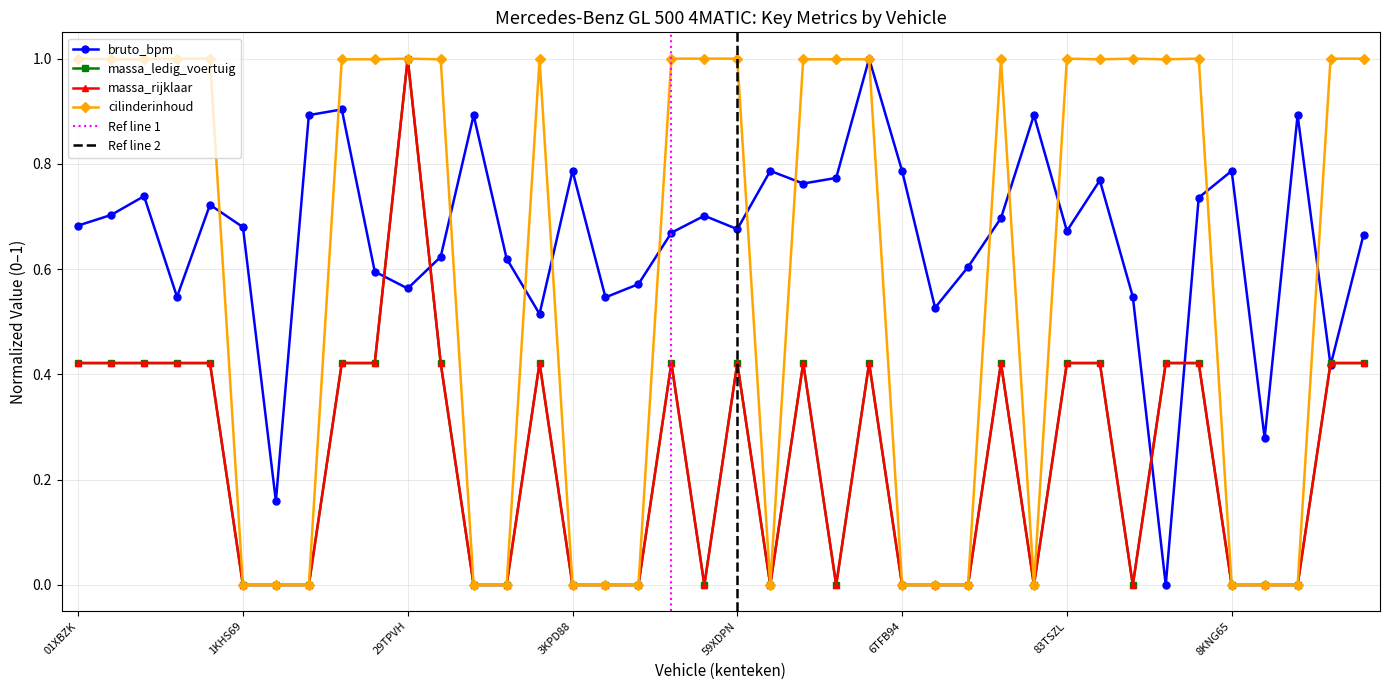

How many values in the bruto_bpm series exceed 0?

39